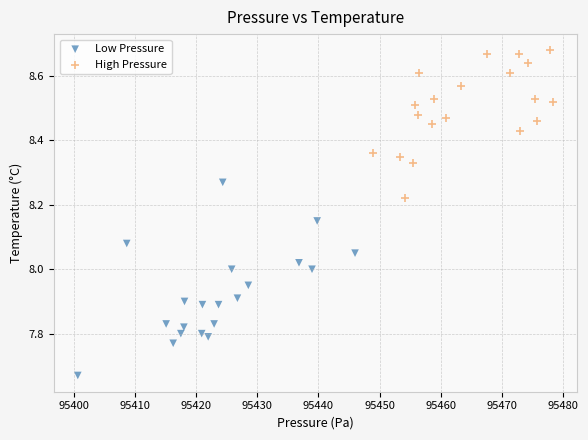

Which series reaches the minimum Y coordinate?

Low Pressure